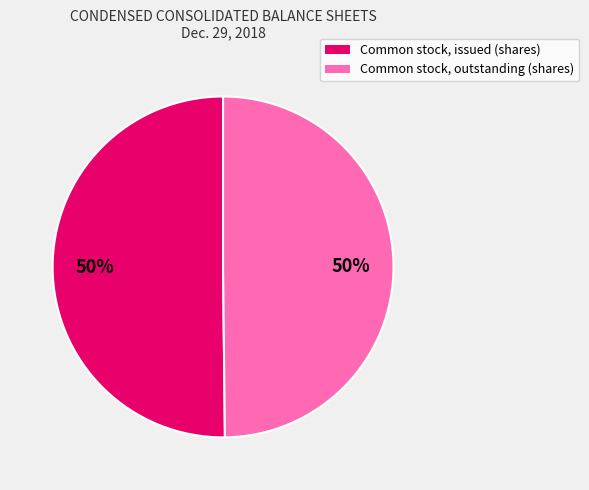

Approximately how many times larger is the value at Common stock, outstanding (shares) compared to Common stock, issued (shares)?

1.0